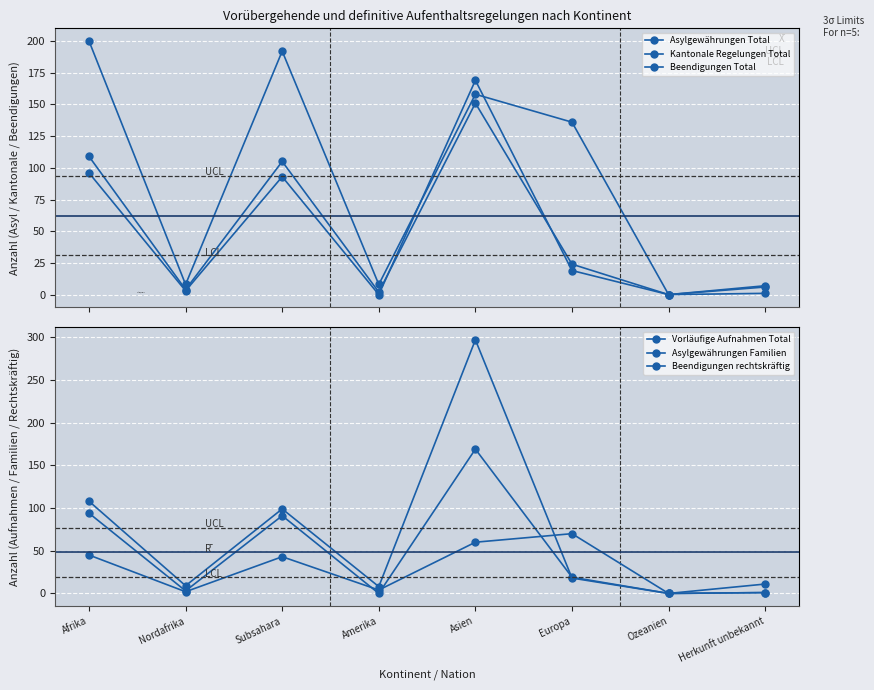

How many data points in Beendigungen rechtskräftig are above 19?

3